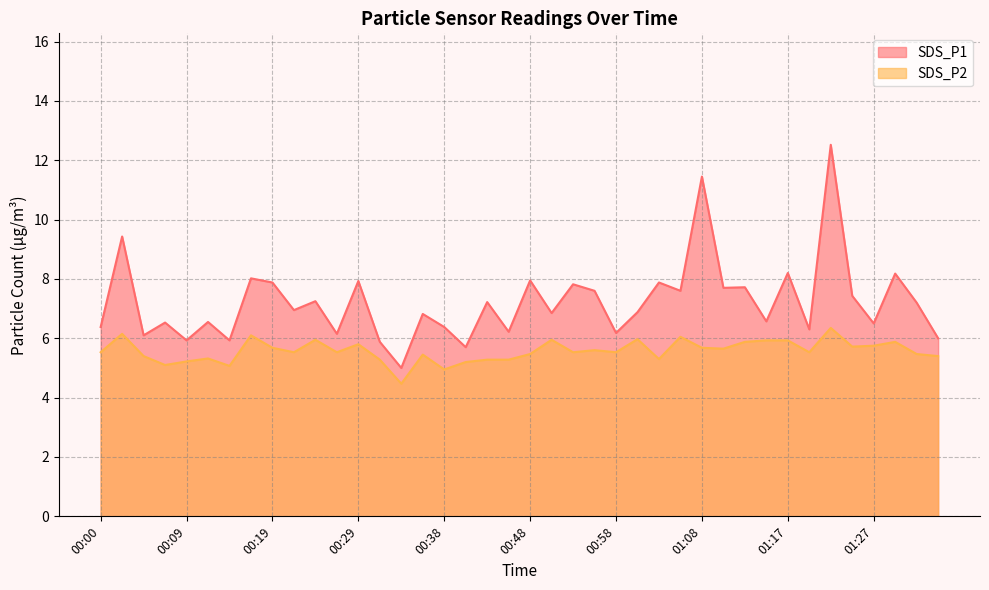

What is the highest value of the SDS_P2 series?

6.3